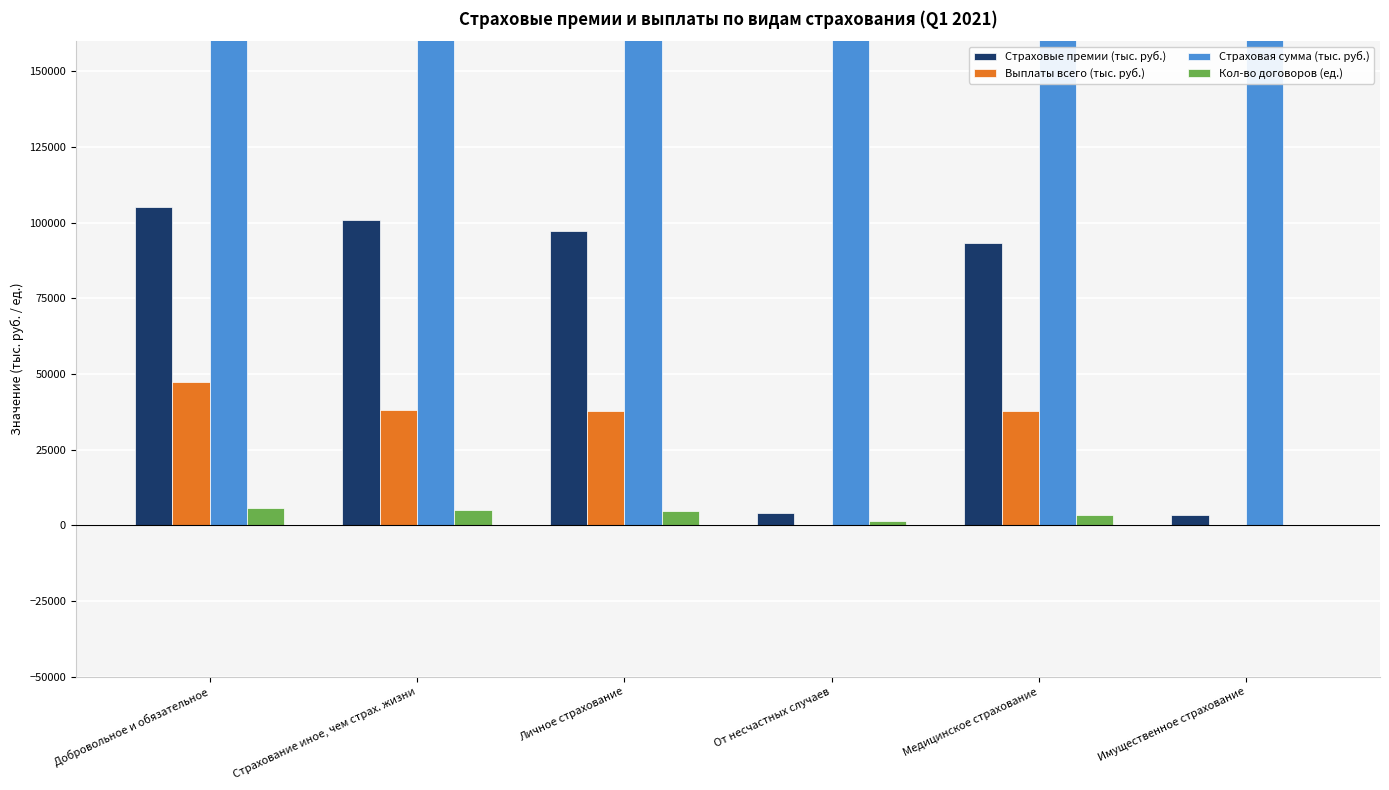

How many bars are there in total?

24